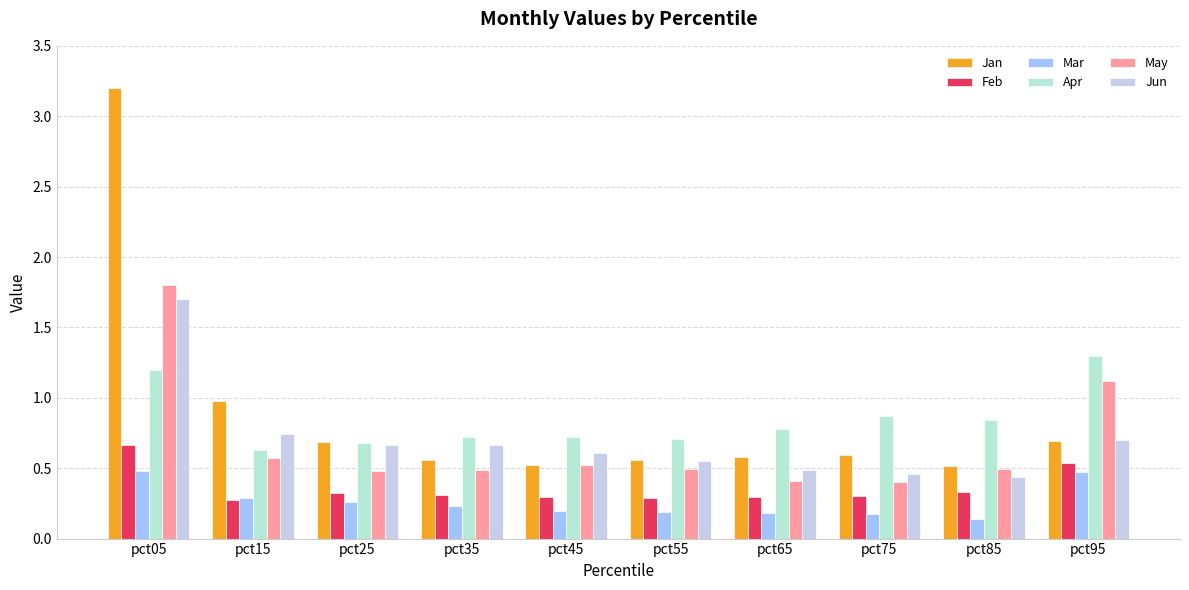

How many distinct data groups are displayed?

6